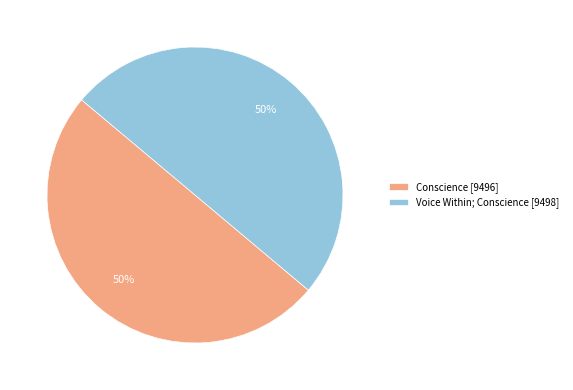

Approximately how many times larger is the value at Conscience compared to Voice Within; Conscience?

1.0